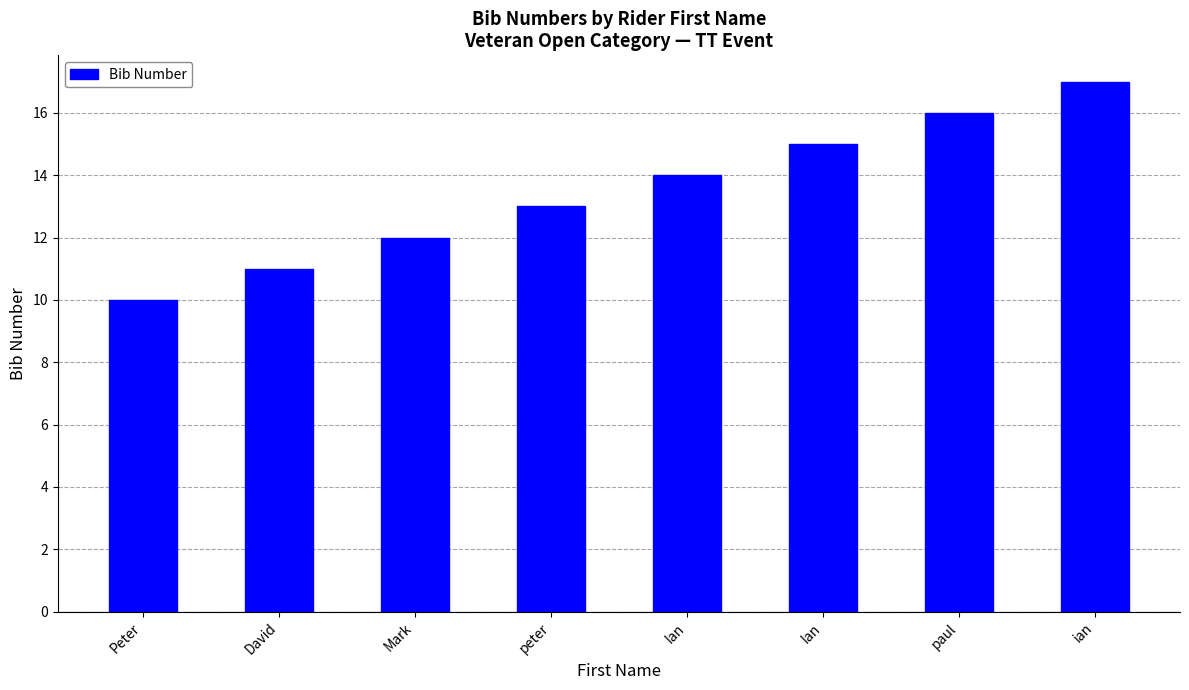

Rank the categories by value from highest to lowest.

ian, paul, Ian, Ian, peter, Mark, David, Peter